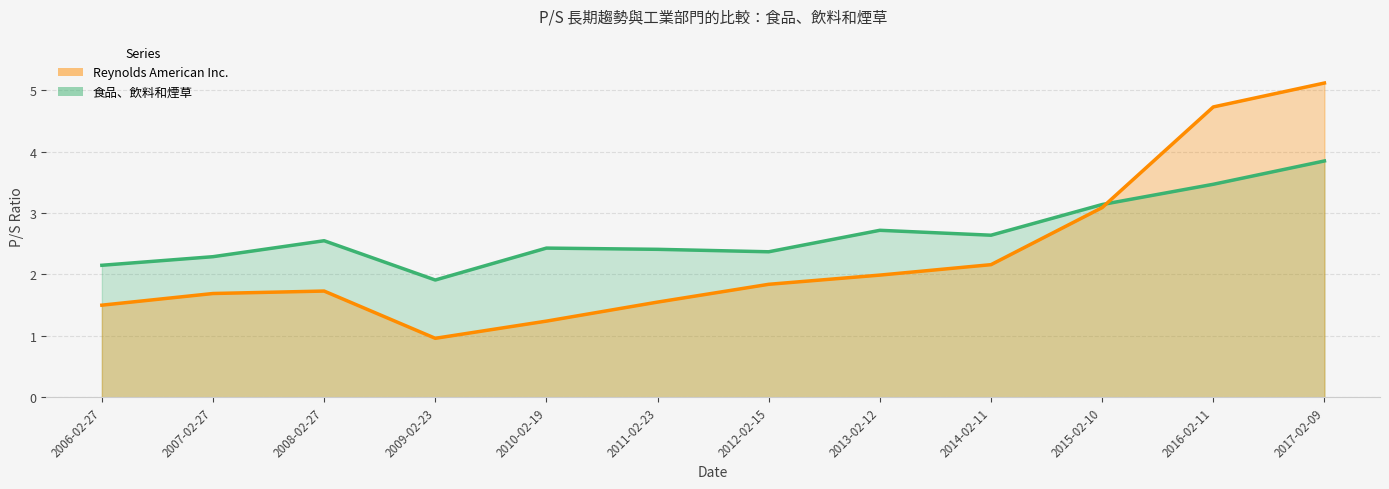

At how many categories does at least one series exceed 3?

3